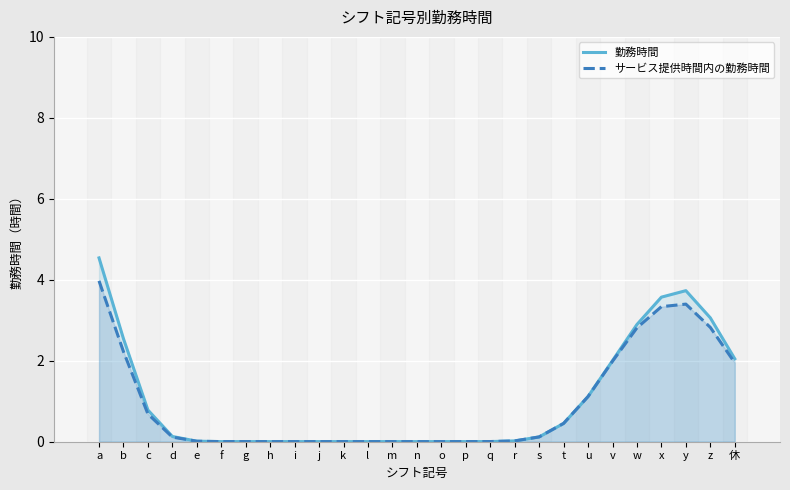

In 勤務時間, how many points are higher than both neighbors (excluding endpoints)?

1